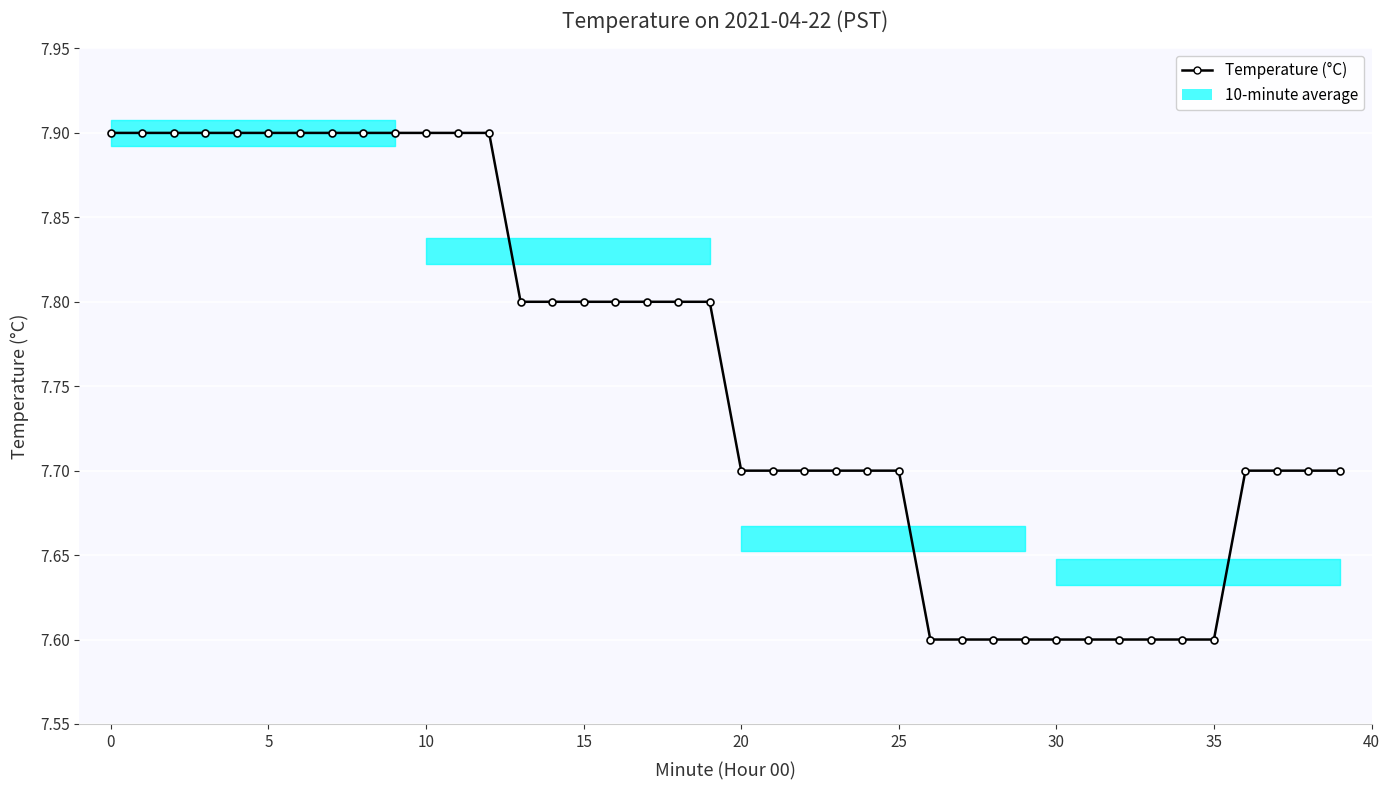

What is the difference between the second highest and second lowest values?

0.3